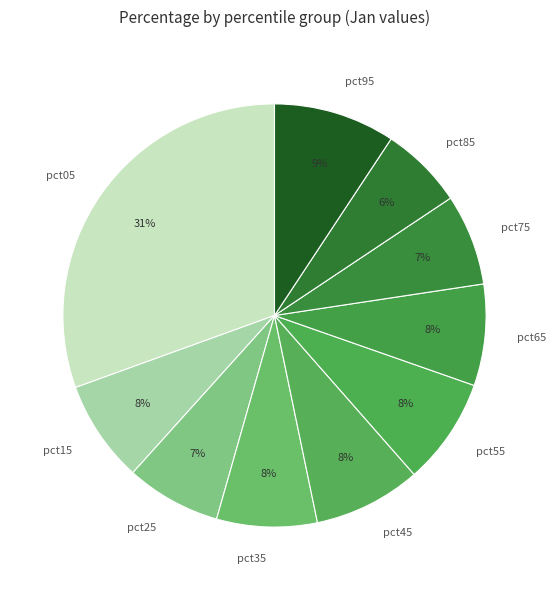

Is there any slice that represents more than half of the pie?

No